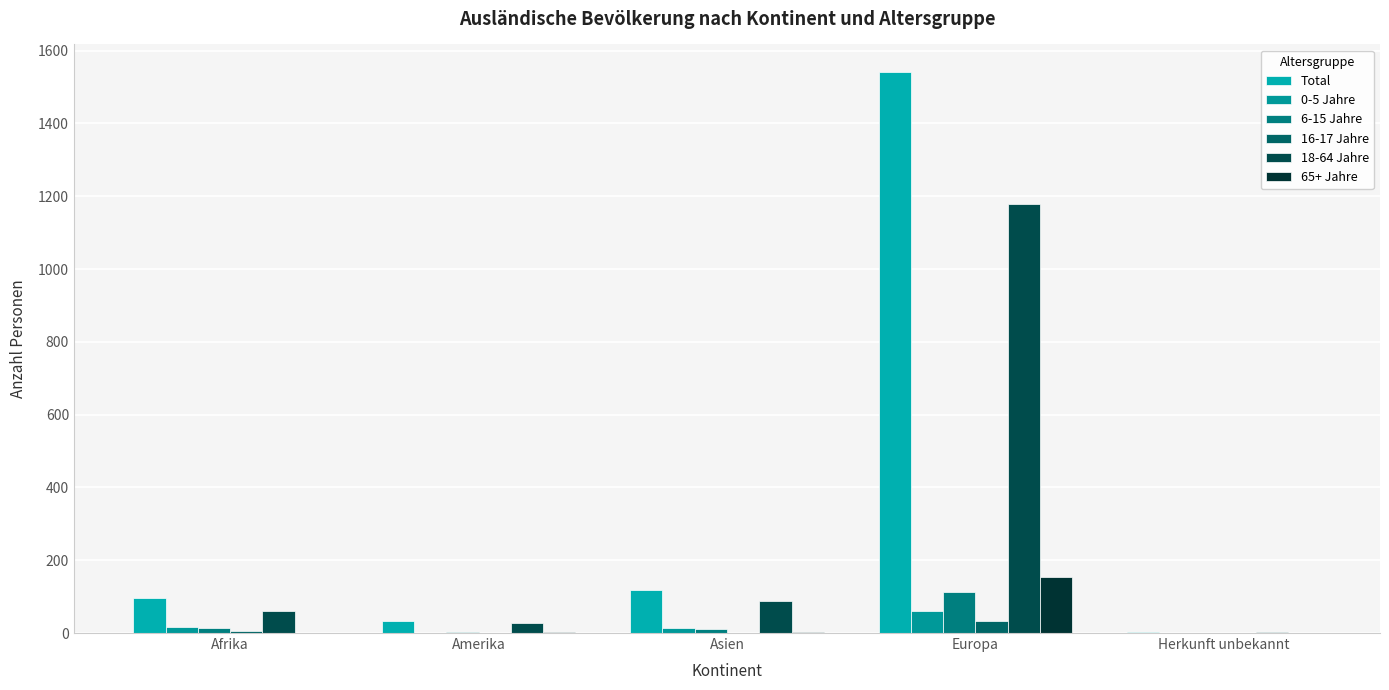

At which label does 6-15 Jahre reach its peak?

Europa